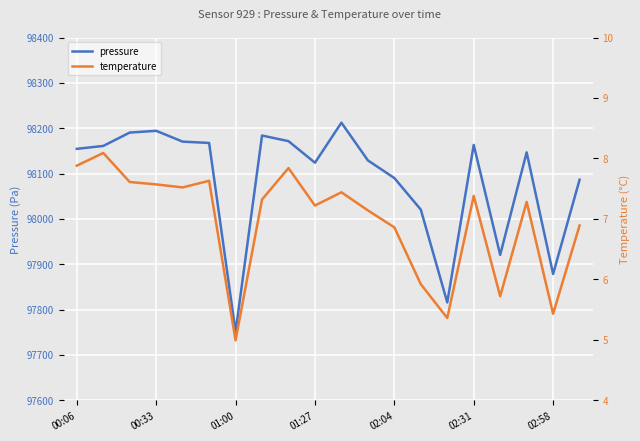

True or false: pressure has a value of 98194.2 at 00:33.

True